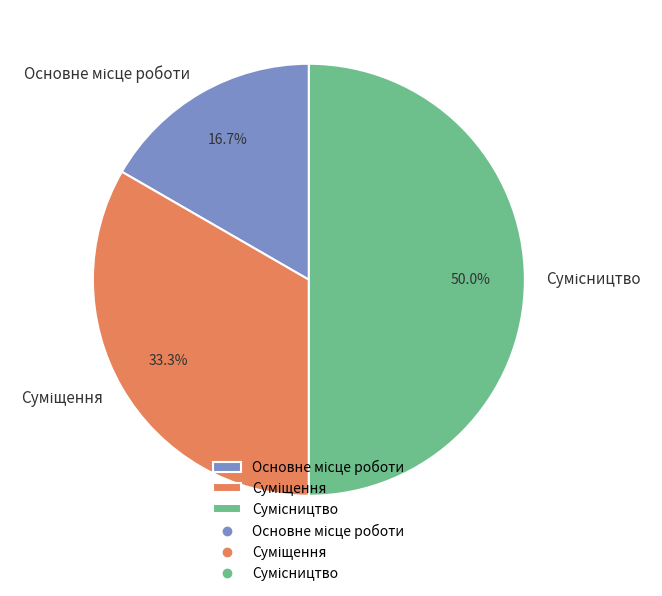

How much of the chart is everything except Основне місце роботи?

83.3%